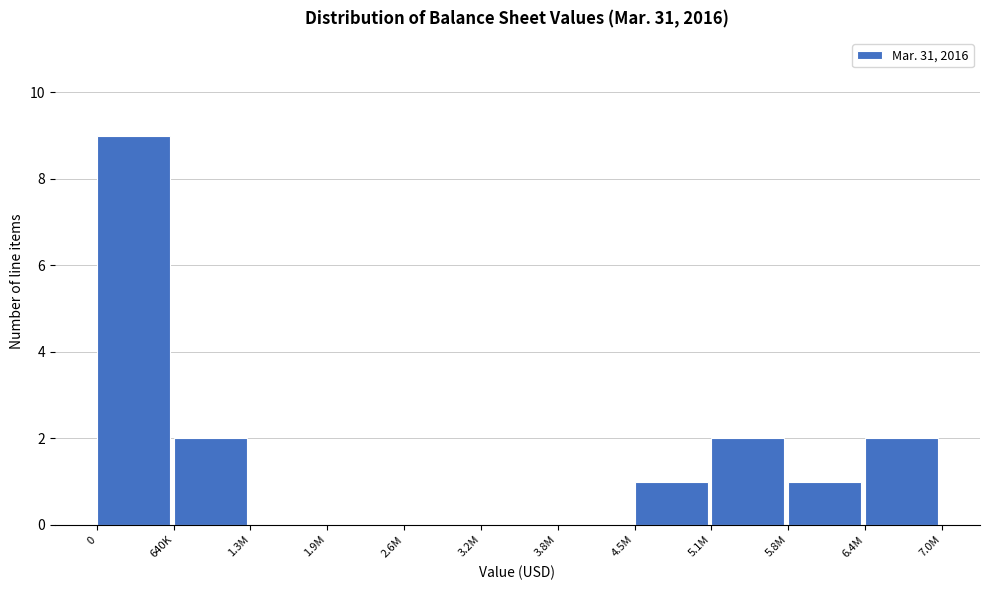

Reading left to right, transcribe all the data shown in this chart.

0=9	640K=2	1.3M=0	1.9M=0	2.6M=0	3.2M=0	3.8M=0	4.5M=1	5.1M=2	5.8M=1	6.4M=2